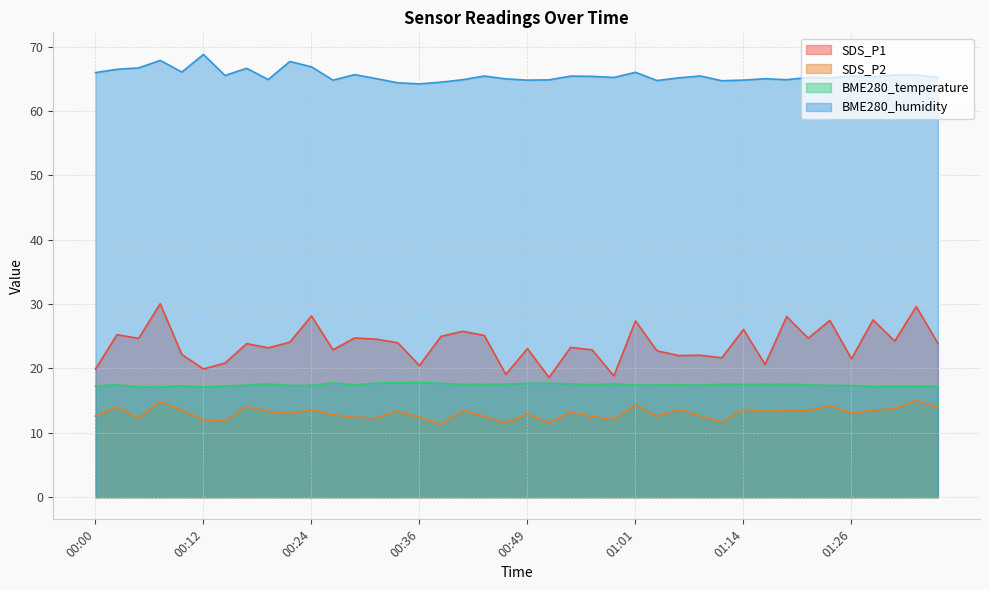

True or false: SDS_P1 and SDS_P2 cross at least once.

False